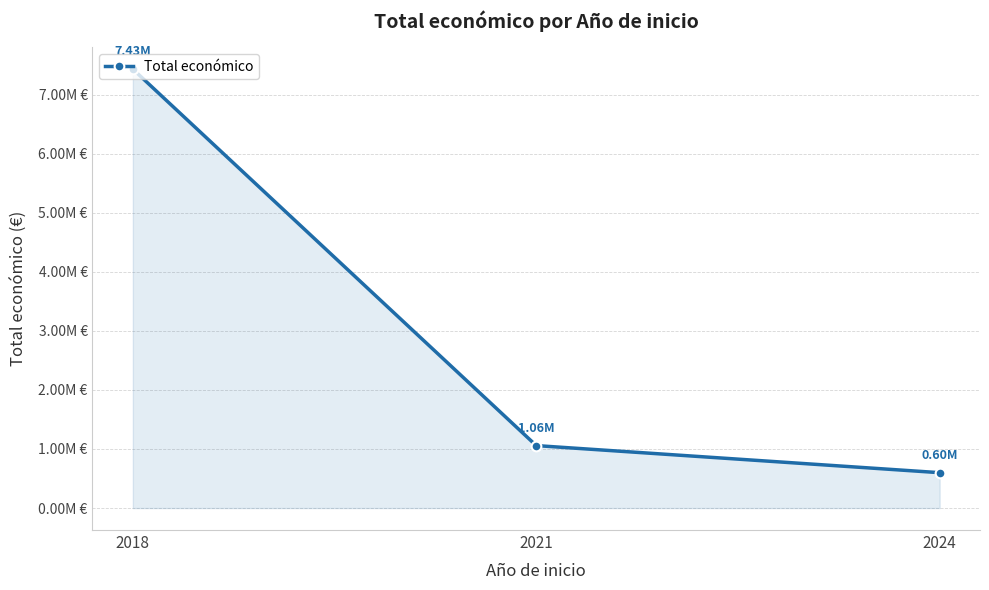

What is the smallest value displayed?

599211